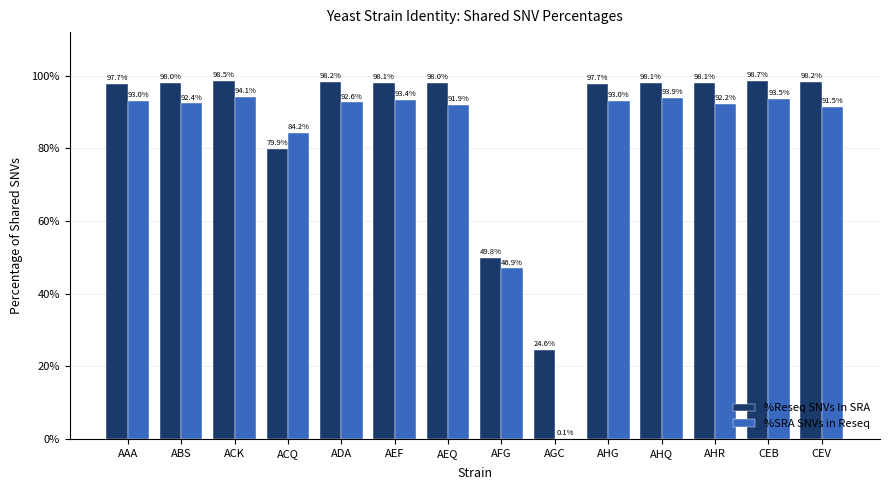

Which category has the highest value in the %Reseq SNVs In SRA series?

CEB